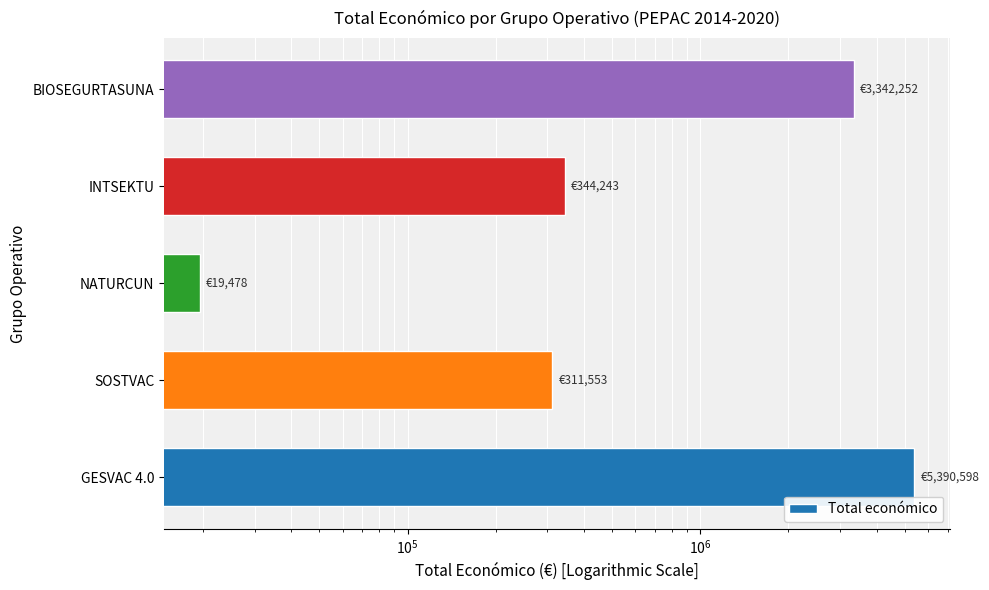

What is the value of the 4th bar from the left?

344243